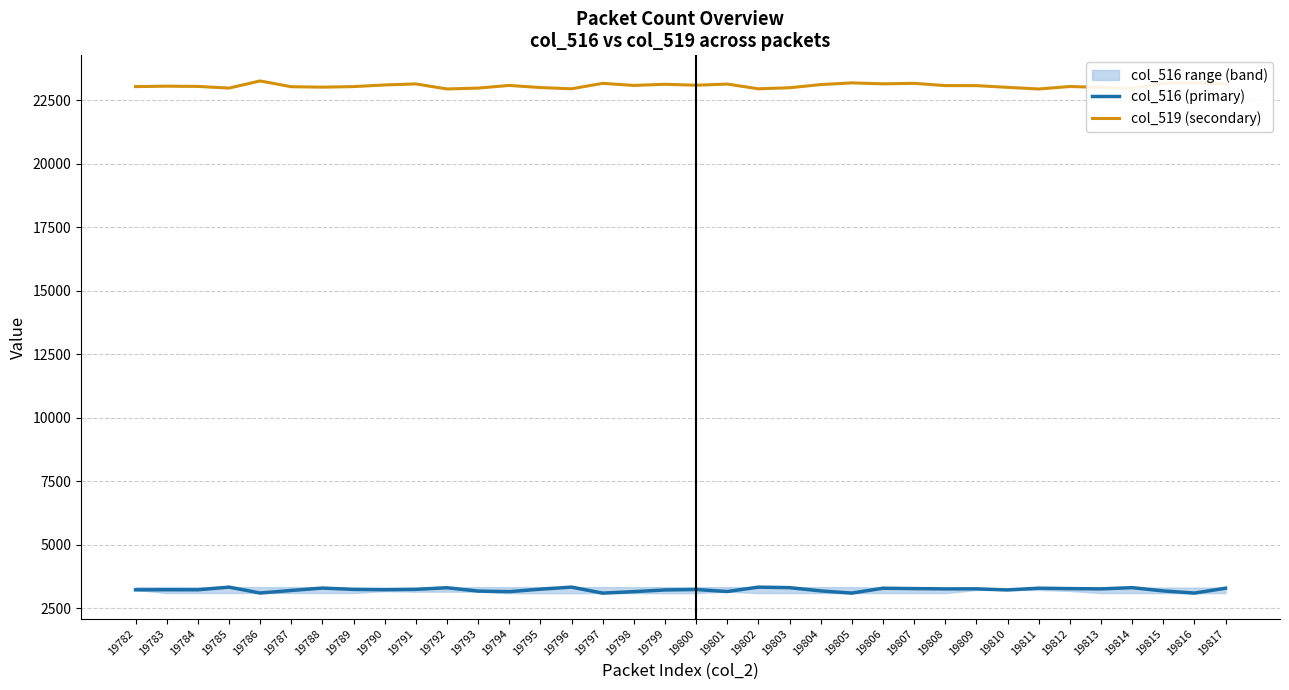

At which label is col_516 (primary) closest to 3219?

19799